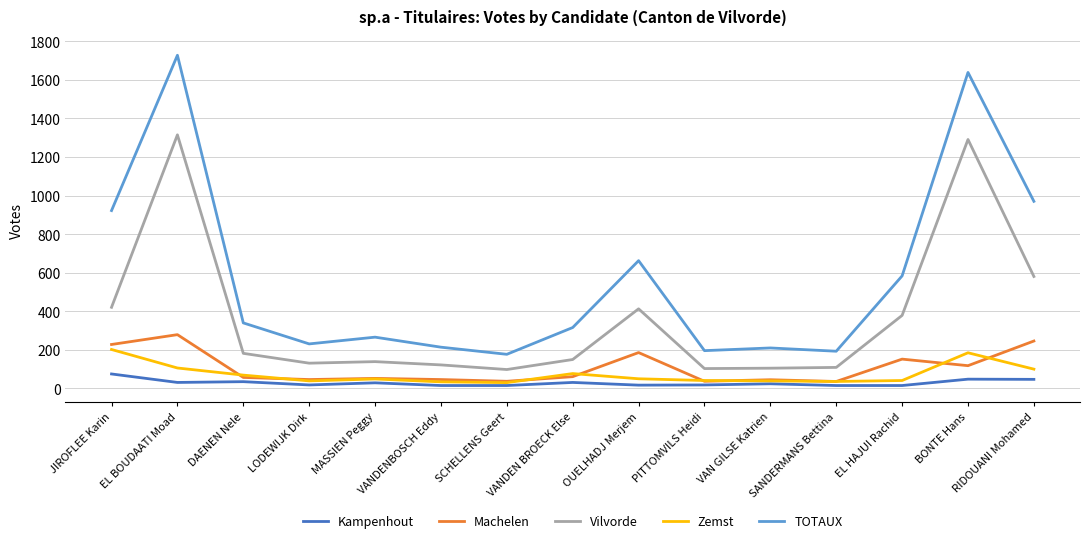

Which category has the lowest value in the TOTAUX series?

SCHELLENS Geert